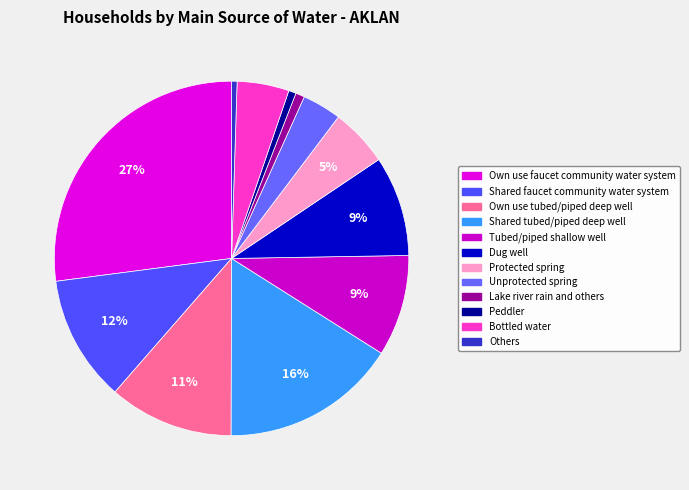

Is the sum of Dug well and Tubed/piped shallow well greater than half?

No